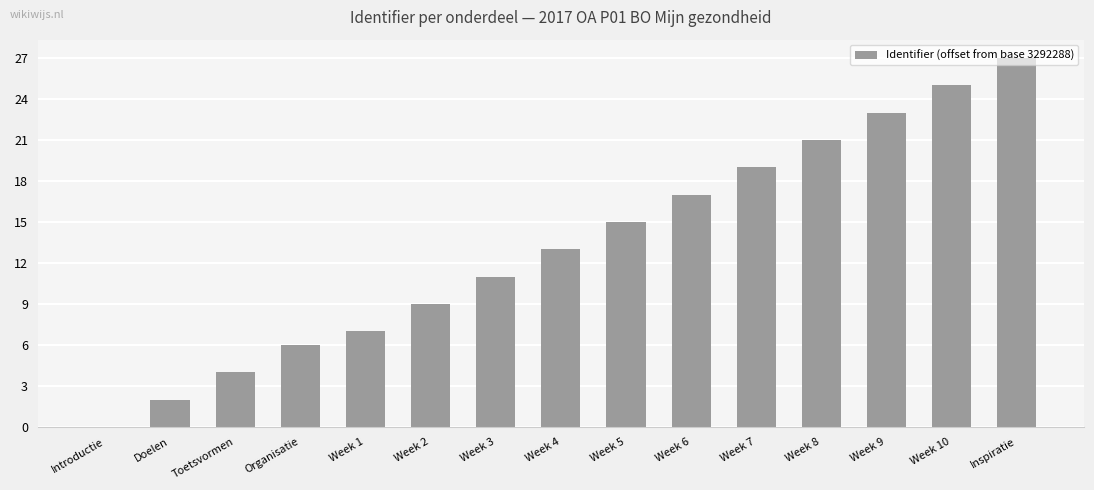

What is the sum of all values?

199